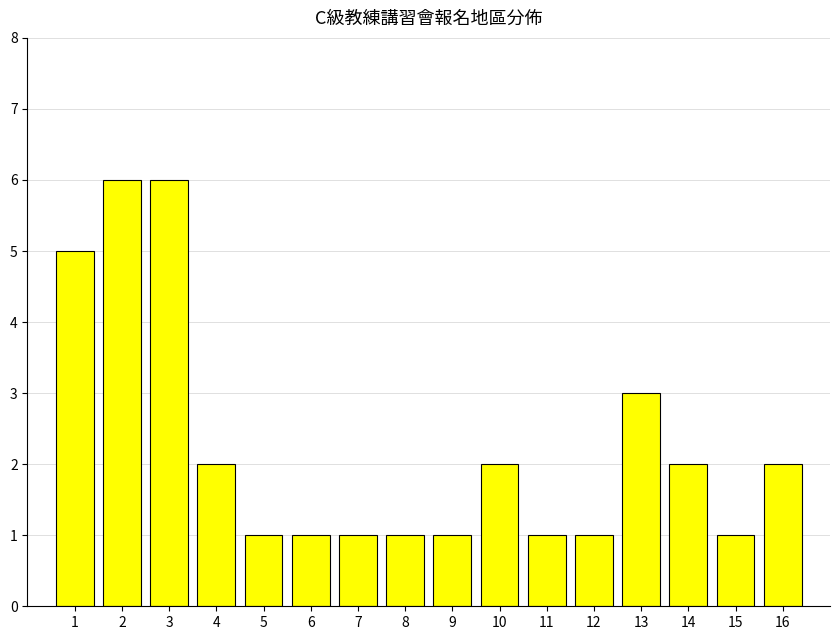

What is the change in value from 3 to 15?

-5